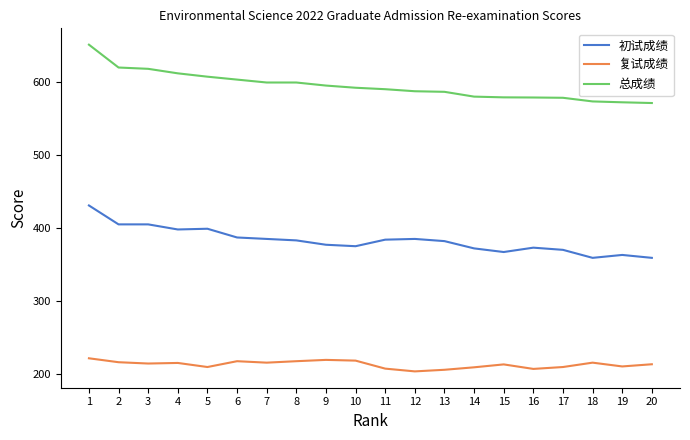

What are all the series names shown in the legend?

初试成绩, 复试成绩, 总成绩